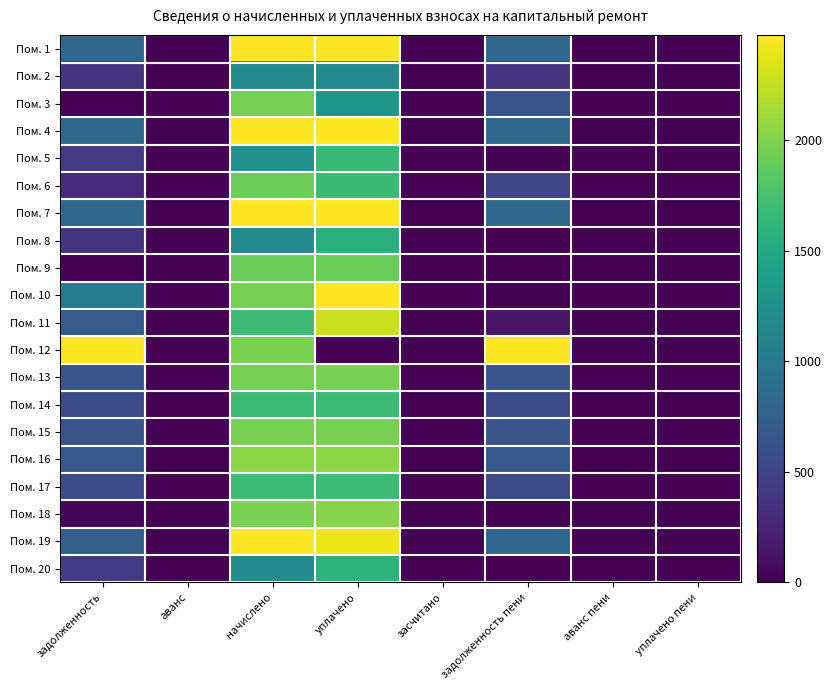

Which series has the widest spread of values?

Пом. 12